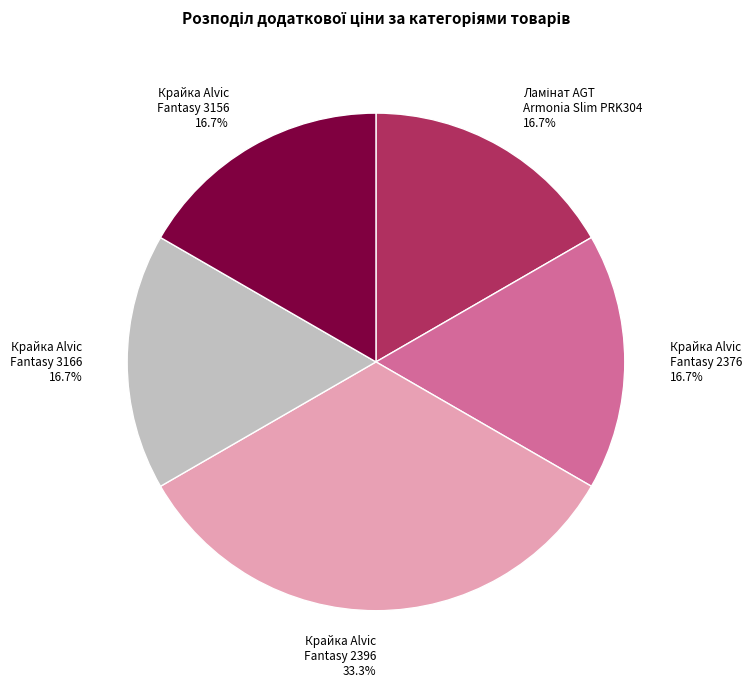

Is there a majority slice in this chart?

No